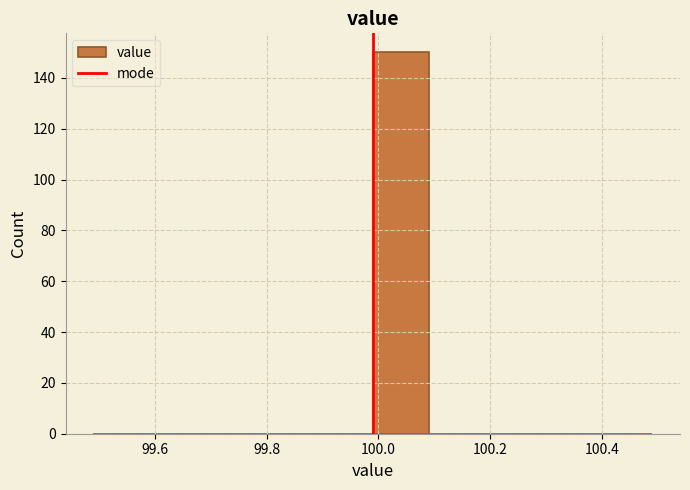

Reading left to right, list every bar in this chart as the range it spans on the x-axis followed by its height. Neither the bar edges nor the heights are printed on the chart, so give them approximately, as read against the axes.

99.49 to 99.59: 0
99.59 to 99.69: 0
99.69 to 99.79: 0
99.79 to 99.89: 0
99.89 to 99.99: 0
99.99 to 100.09: 150
100.09 to 100.19: 0
100.19 to 100.29: 0
100.29 to 100.39: 0
100.39 to 100.49: 0